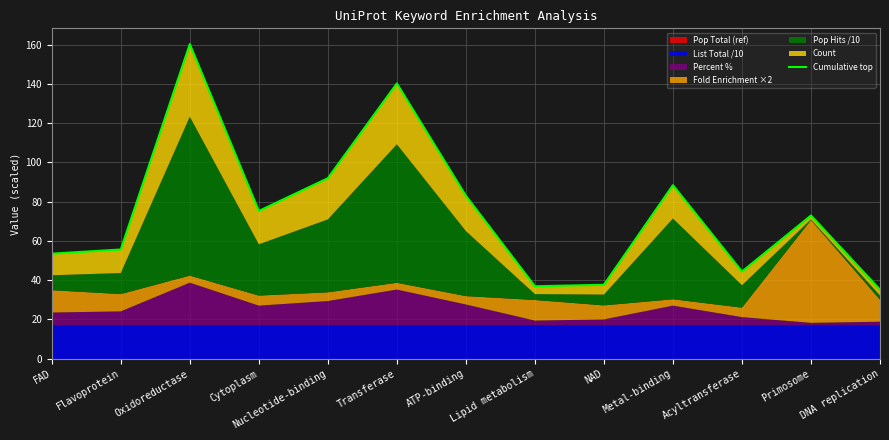

Which label corresponds to the smallest value in the chart?

DNA replication